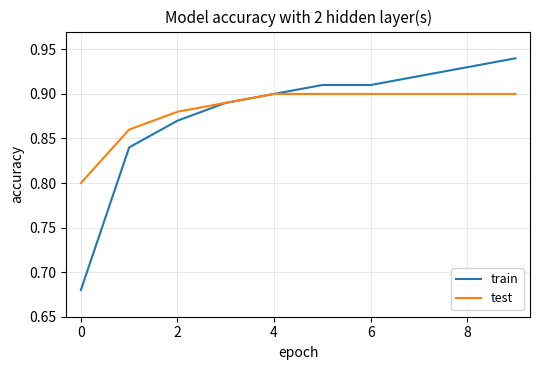

Which series has the widest spread of values?

train